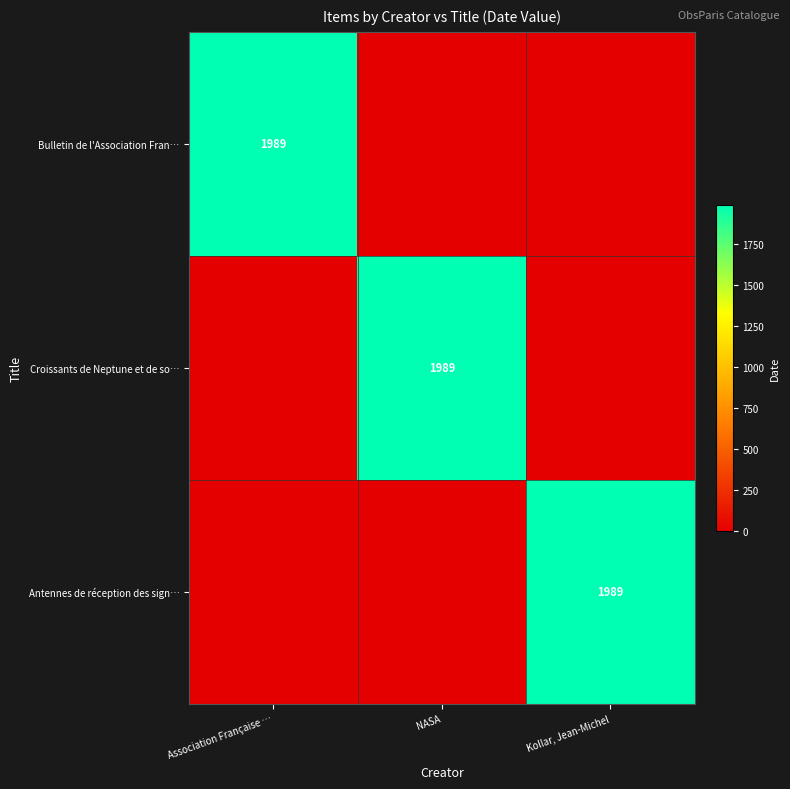

The value of Bulletin de l'Association Fran… at Association Française … is 1989. True or false?

True